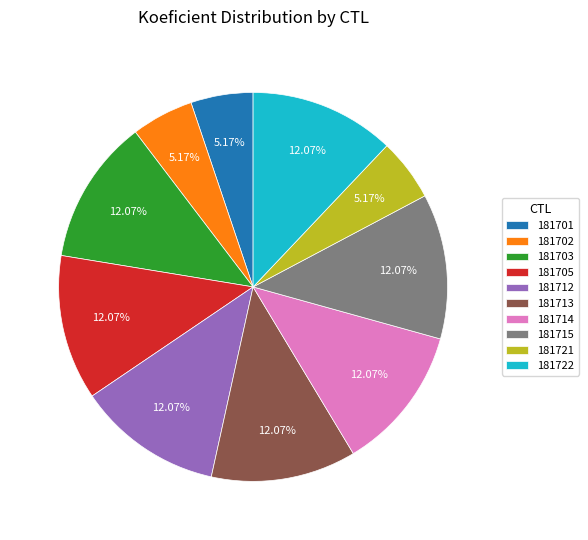

How many slices are in this pie chart?

10